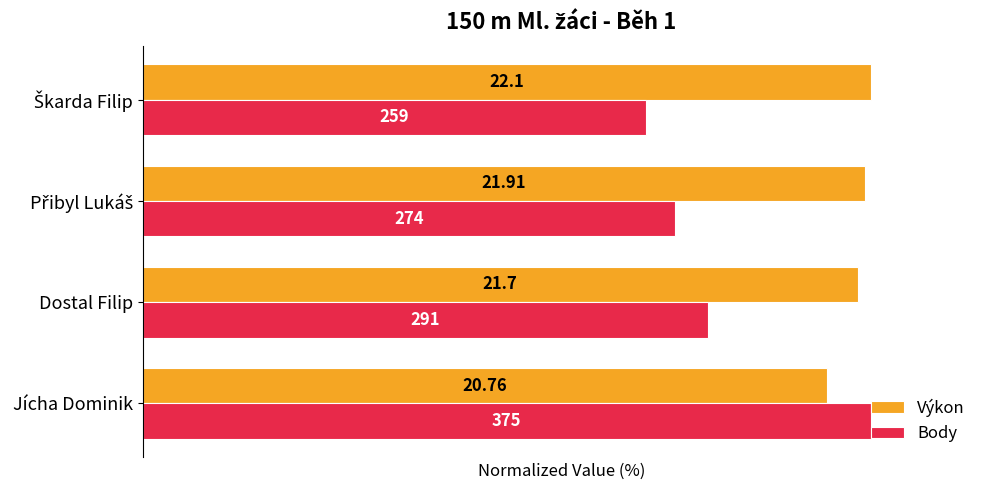

What are all the series names shown in the legend?

Výkon, Body